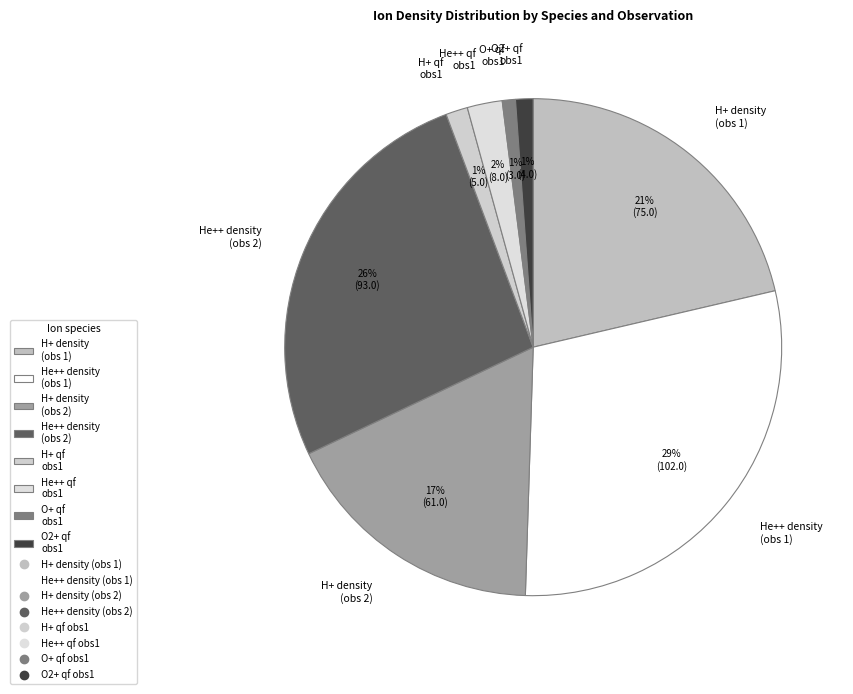

To the nearest percent, what is the average slice percentage?

12%